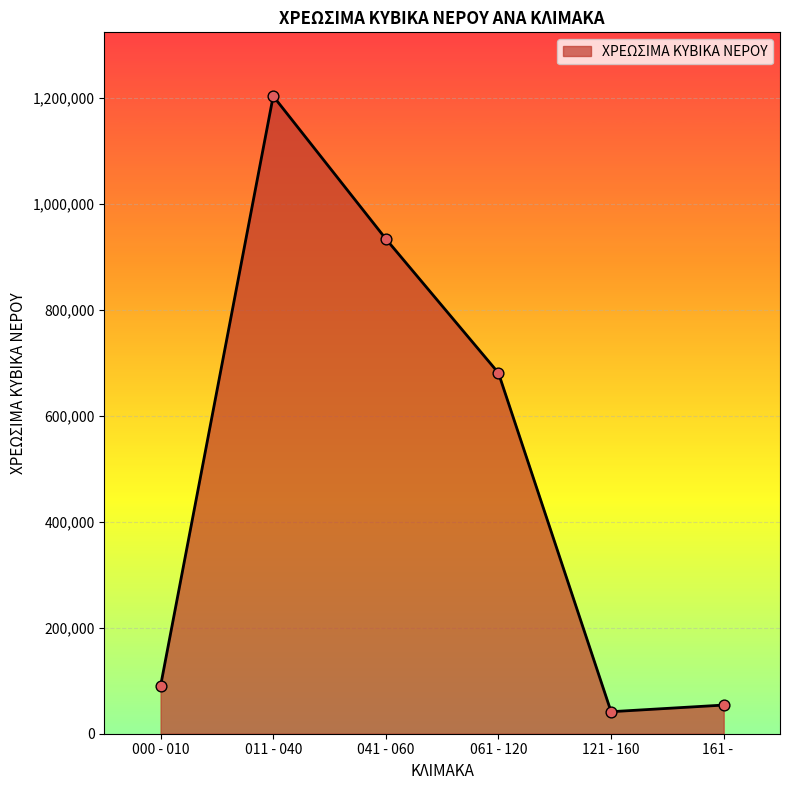

What is the ratio of the value at 000 - 010 to the value at 041 - 060?

0.1